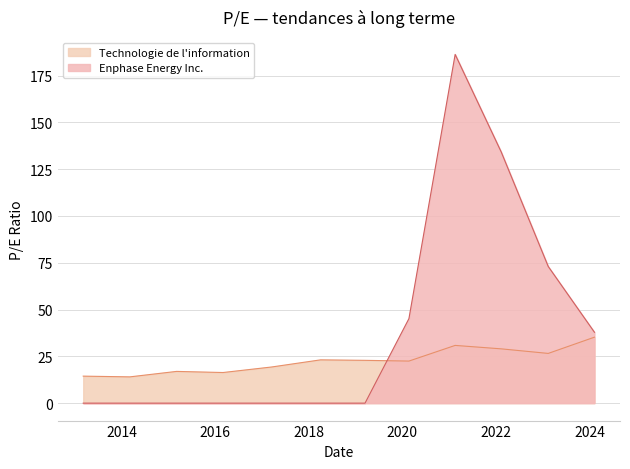

Reading right to left, list all the values displayed in this chart.

Technologie de l'information: 2024-02-09=35.2	2023-02-13=26.6	2022-02-11=29.0	2021-02-16=30.9	2020-02-21=22.5	2019-03-15=22.9	2018-04-02=23.1	2017-03-16=19.3	2016-03-01=16.4	2015-03-04=17.0	2014-03-04=14.0	2013-03-05=14.4
Enphase Energy Inc.: 2024-02-09=37.9	2023-02-13=73.0	2022-02-11=134.2	2021-02-16=186.3	2020-02-21=45.2	2019-03-15=0.0	2018-04-02=0.0	2017-03-16=0.0	2016-03-01=0.0	2015-03-04=0.0	2014-03-04=0.0	2013-03-05=0.0